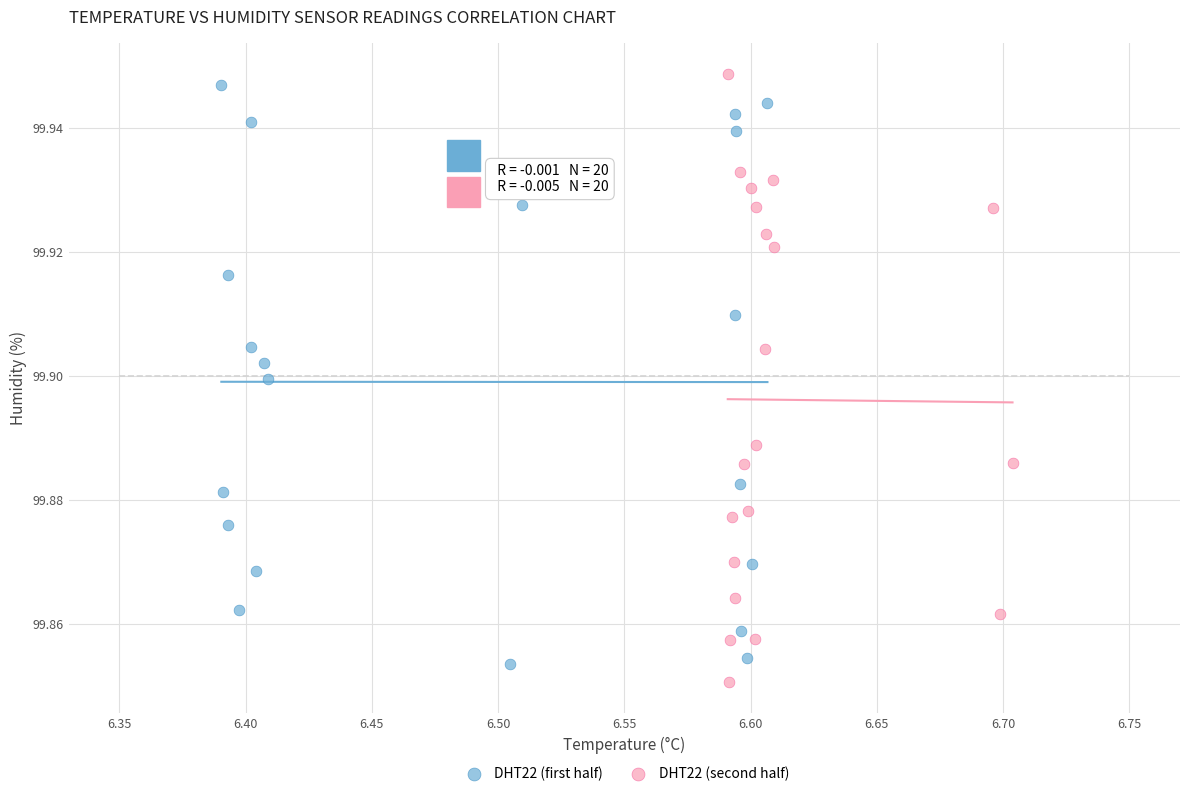

Which series has the largest Y range (max minus min)?

DHT22 (second half)